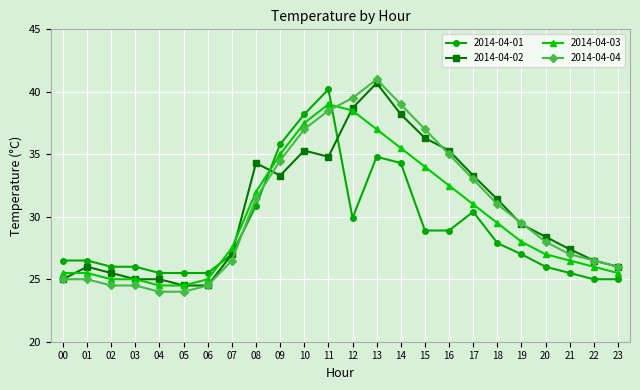

At which label does 2014-04-01 reach its peak?

11